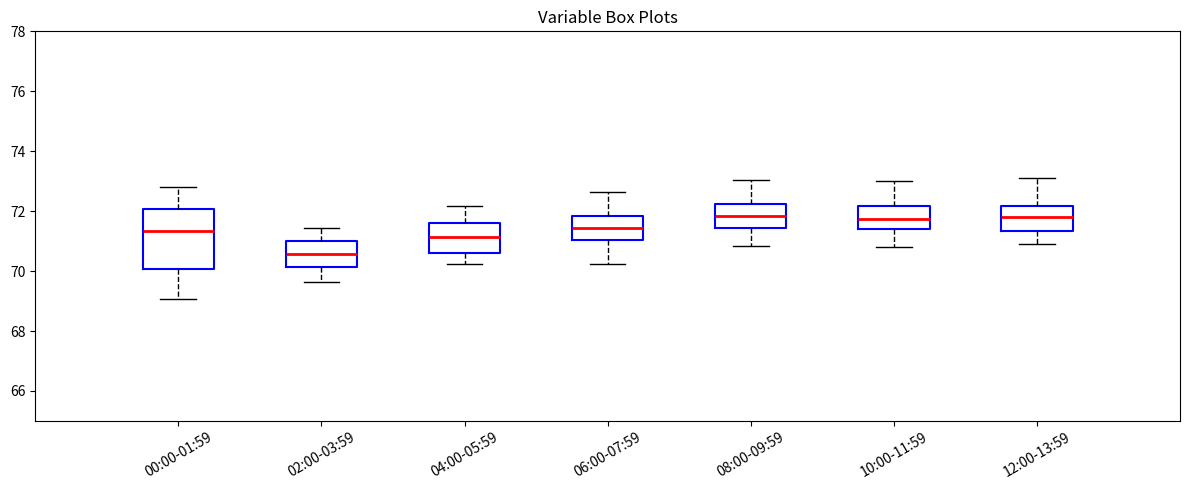

Where does the median line of the box for 02:00-03:59 sit on the y-axis? The values are not printed on the chart, so give them approximately, as read against the axis.

70.6